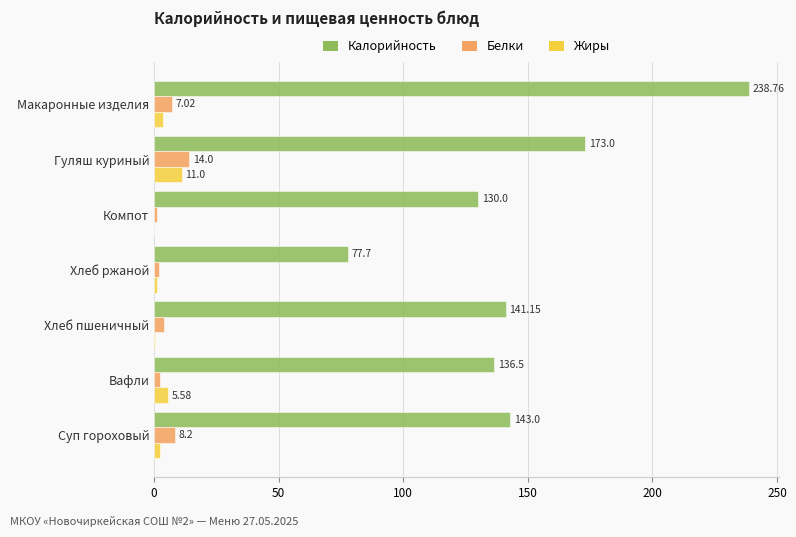

How many data points in Жиры are above 2?

4